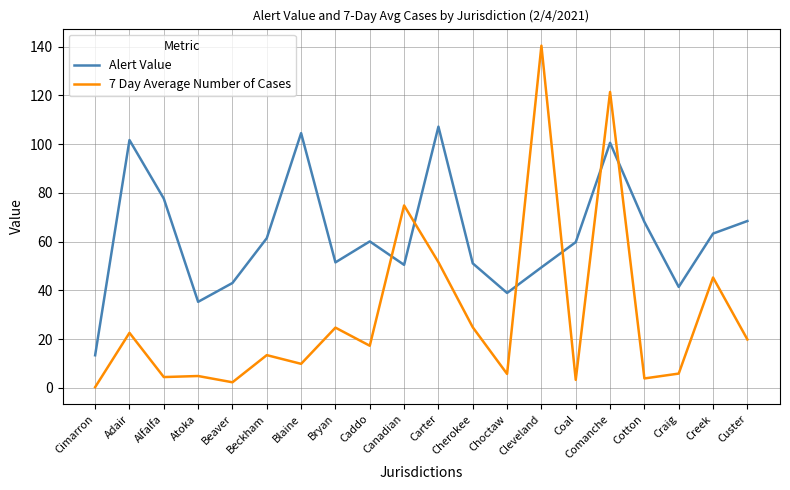

Which series changed the most between Beckham and Craig?

Alert Value